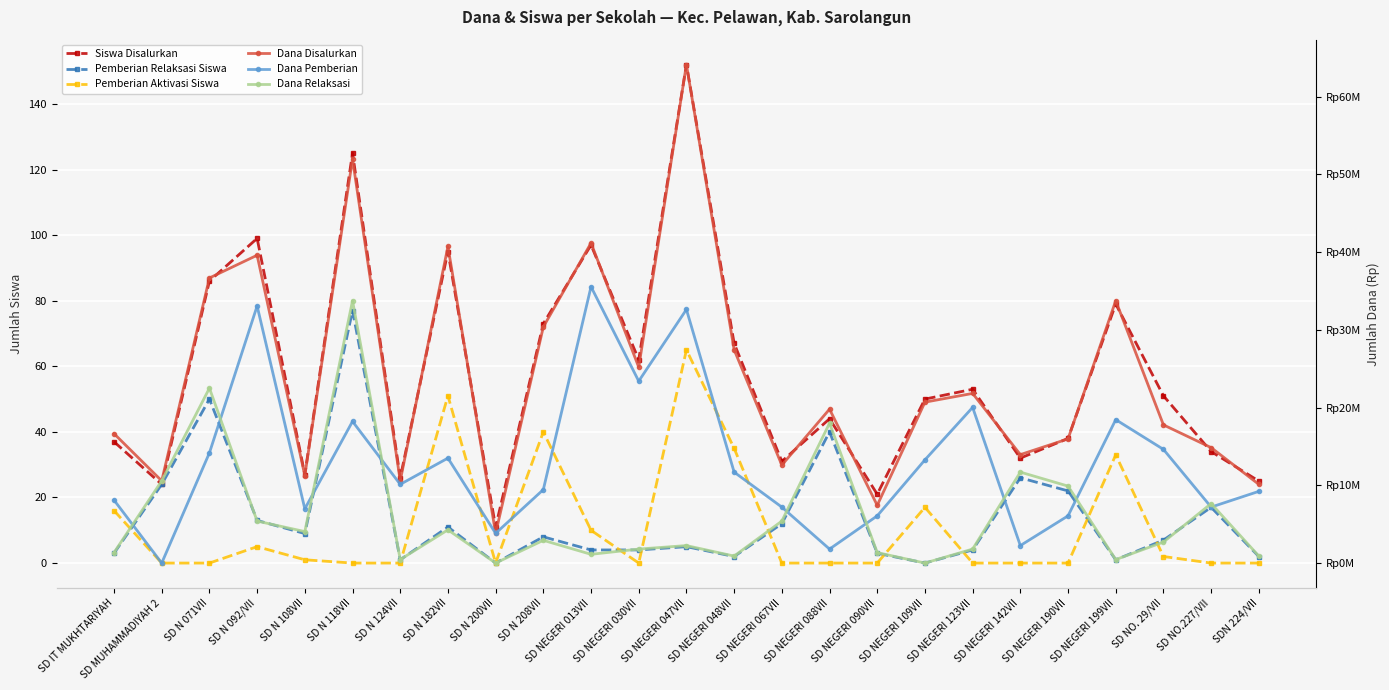

Does the chart display data point markers on the line(s)?

Yes